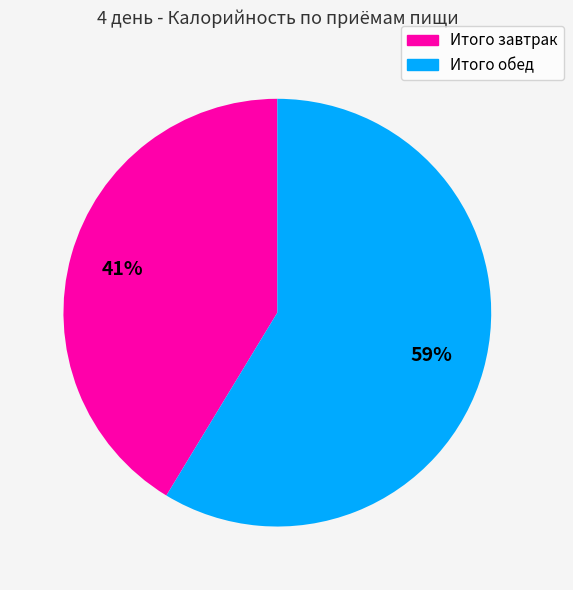

Does Итого завтрак account for over 50% of the chart?

No